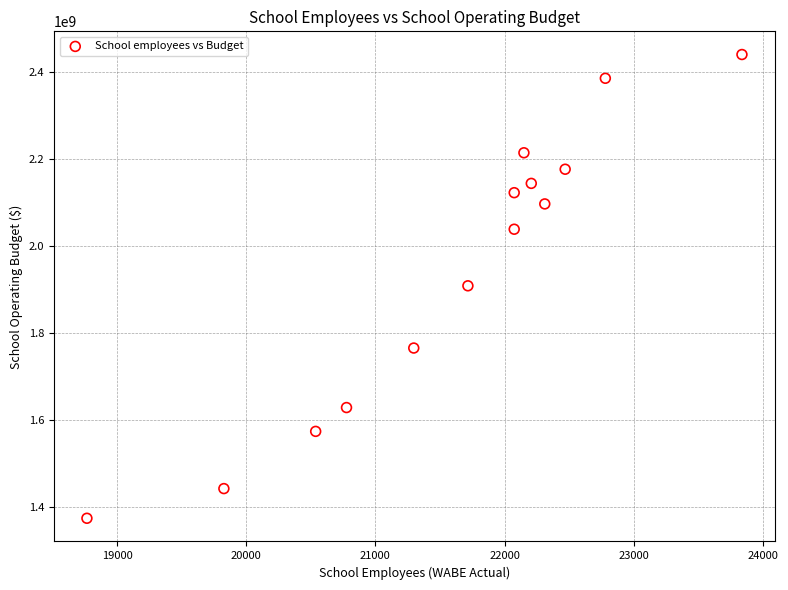

What is the range of Y values (max minus min)?

1065529819